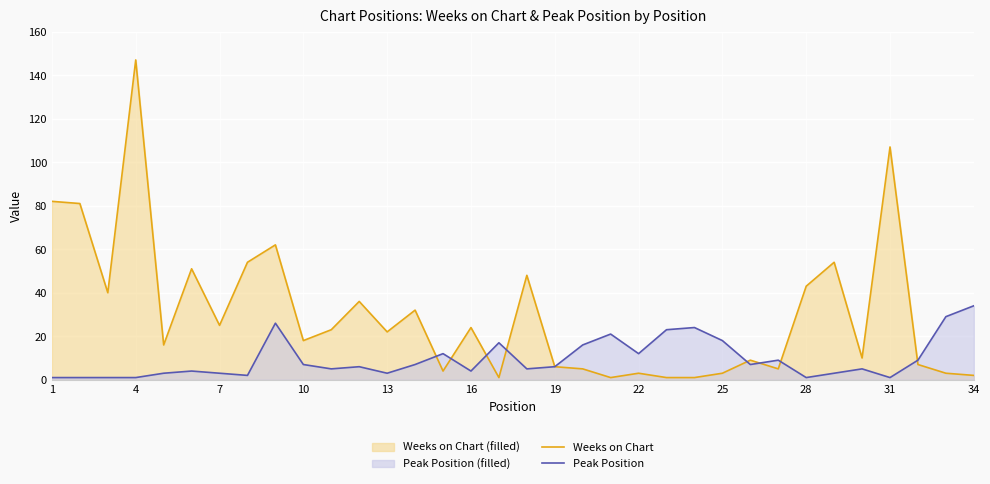

Between 16 and 19, which series saw the biggest shift?

Weeks on Chart